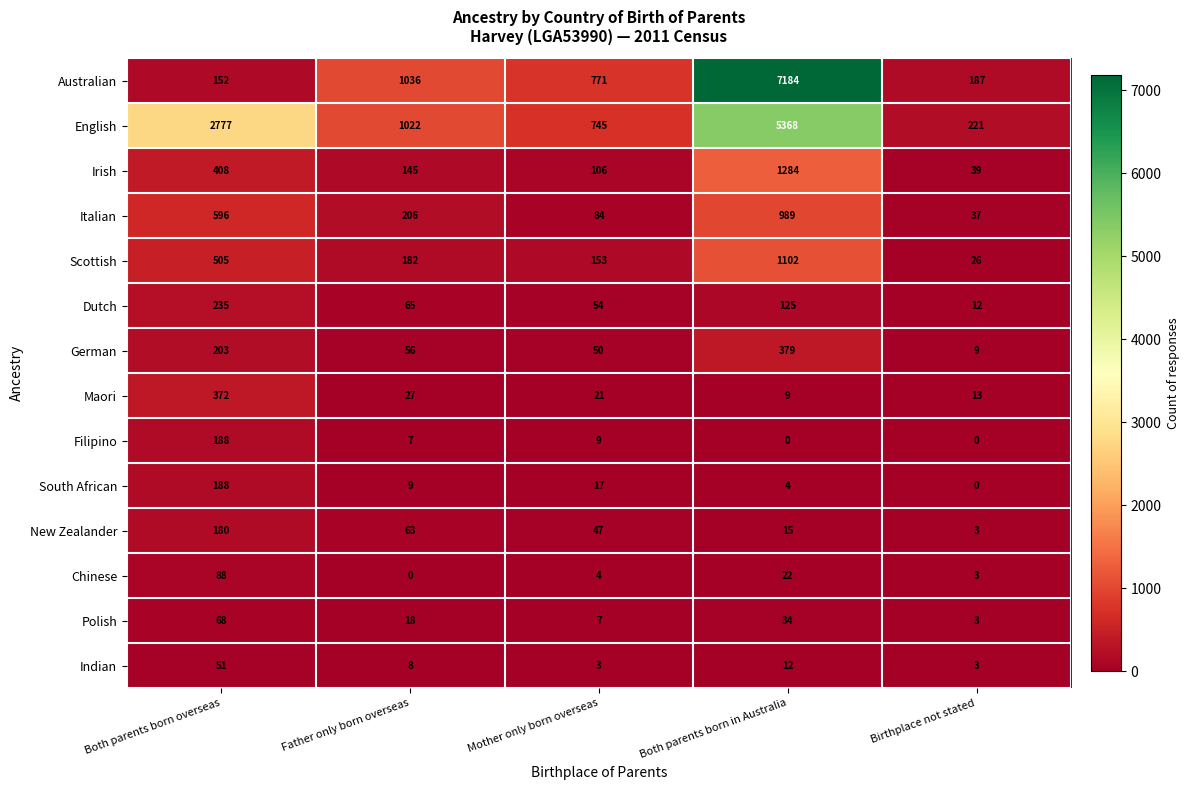

What is the maximum value for Polish?

68